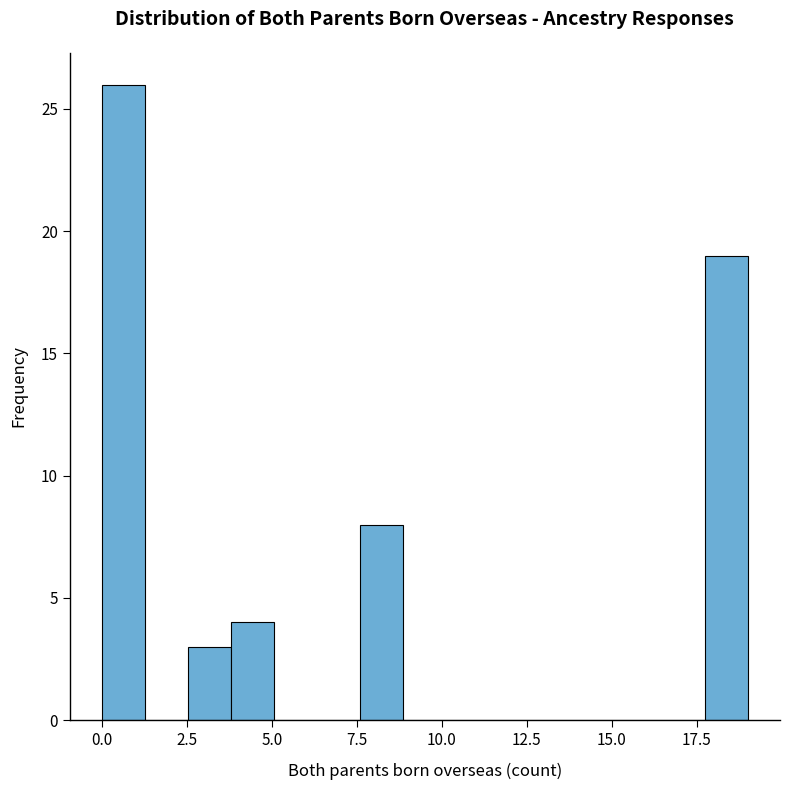

Around what value on the x-axis is the tallest bar? Give the approximate position of its centre, as read against the axis.

0.5